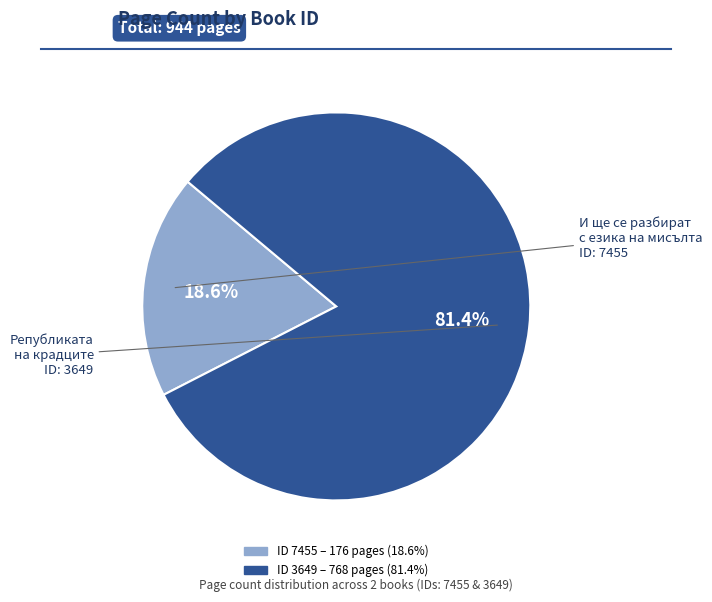

Is there any slice that represents more than half of the pie?

Yes